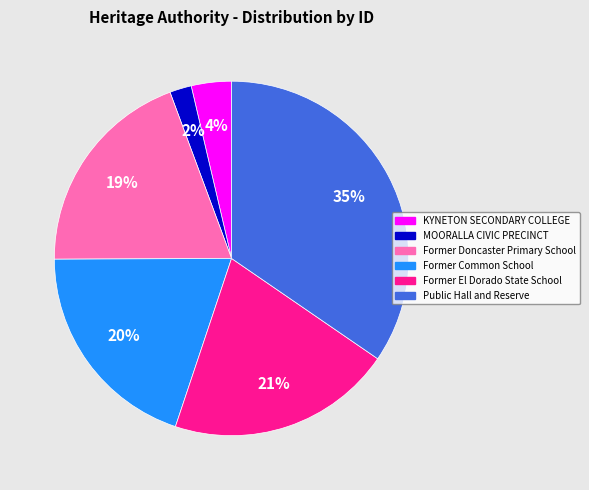

Which has a higher value, Former El Dorado State School or Former Doncaster Primary School?

Former El Dorado State School